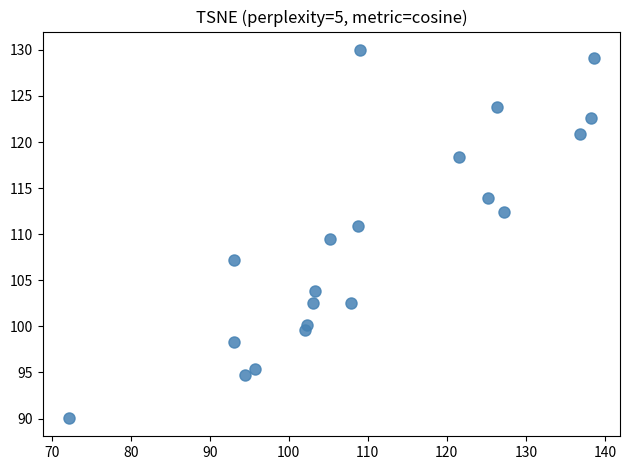

What is the range of Y values (max minus min)?

39.9